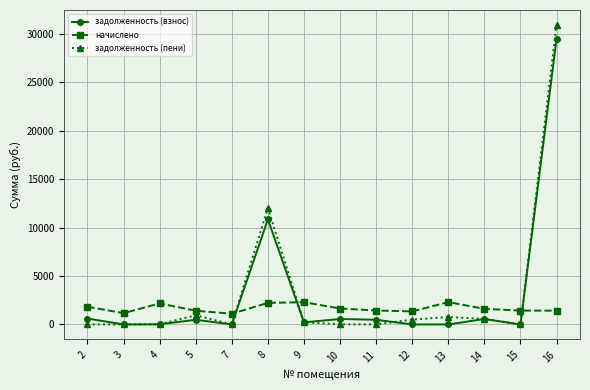

What is the value of the начислено point at the 6th from the left?

2228.9